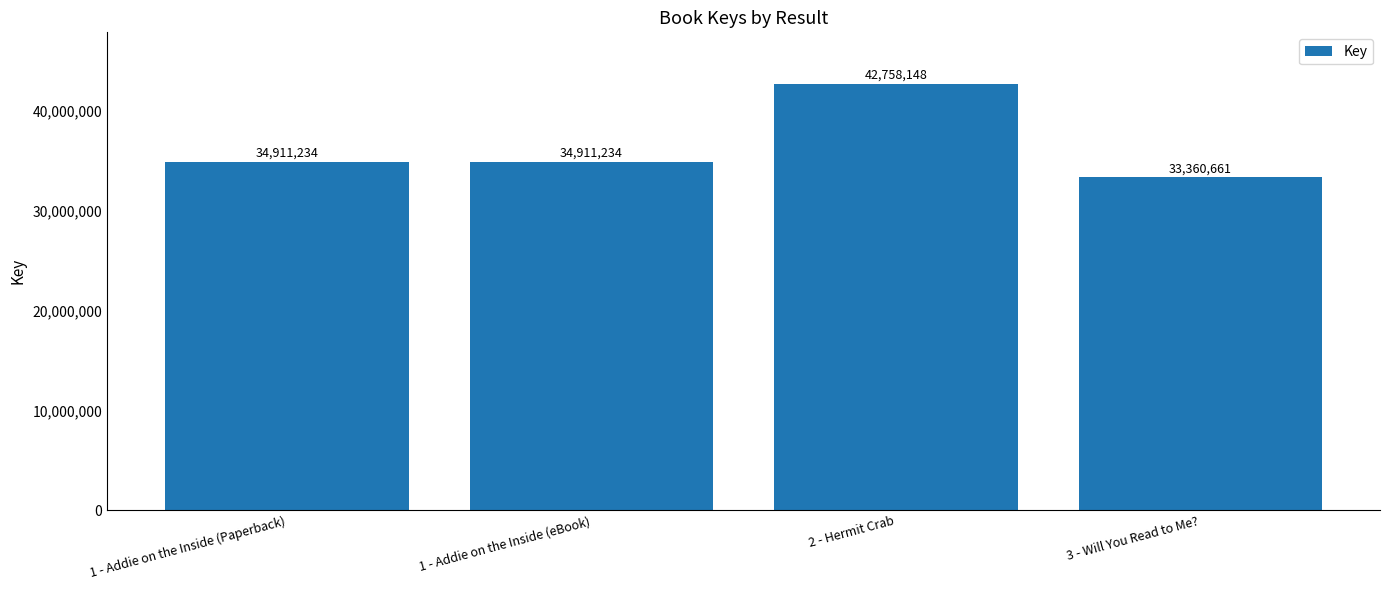

Reading left to right, extract all data points from this chart.

1 - Addie on the Inside (Paperback)=34911234	1 - Addie on the Inside (eBook)=34911234	2 - Hermit Crab=42758148	3 - Will You Read to Me?=33360661